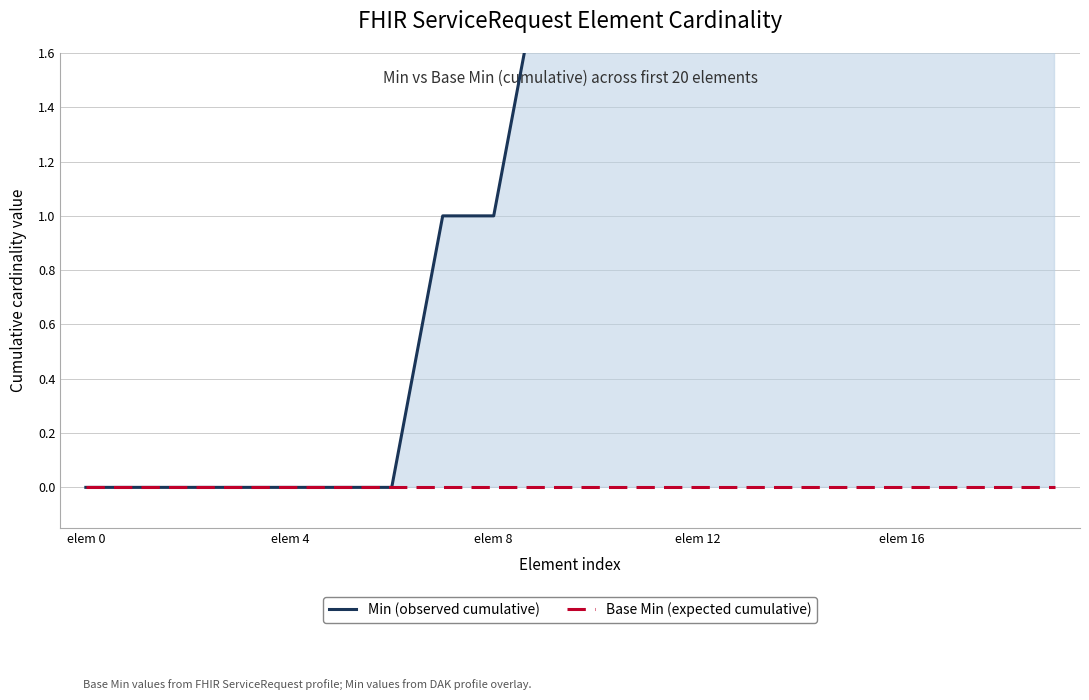

What is the total value across all series at 18?

6